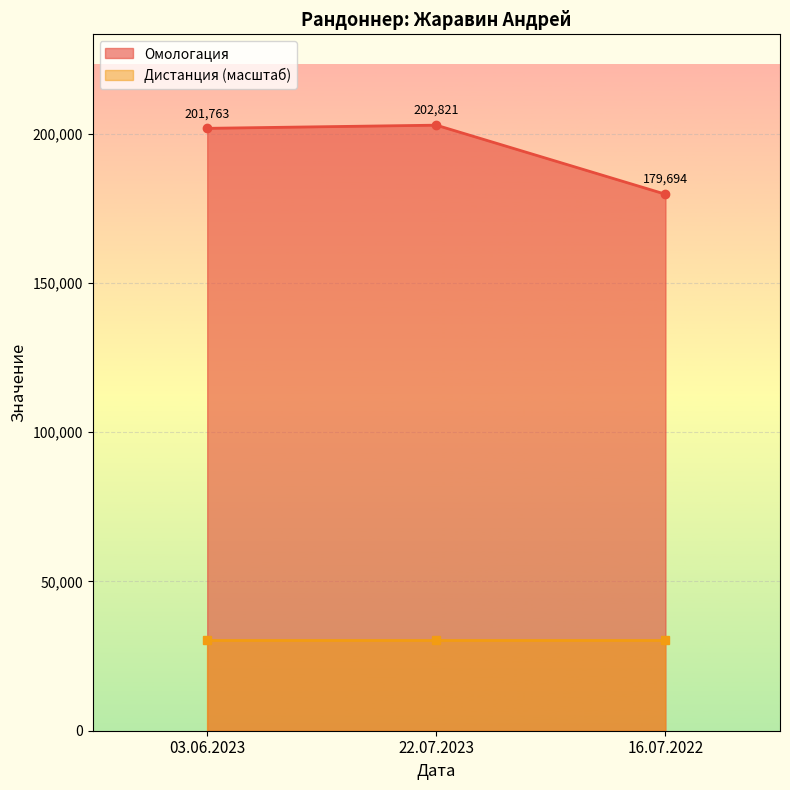

What is the change in value from 03.06.2023 to 22.07.2023?

+1058